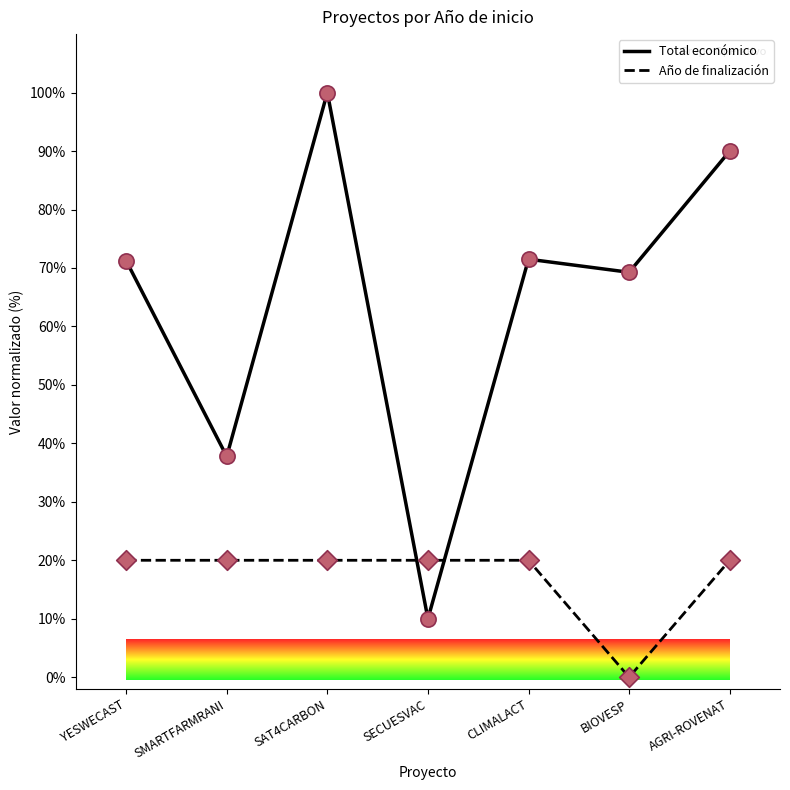

Is the value of Total económico at CLIMALACT greater than the value of Año de finalización at BIOVESP?

Yes